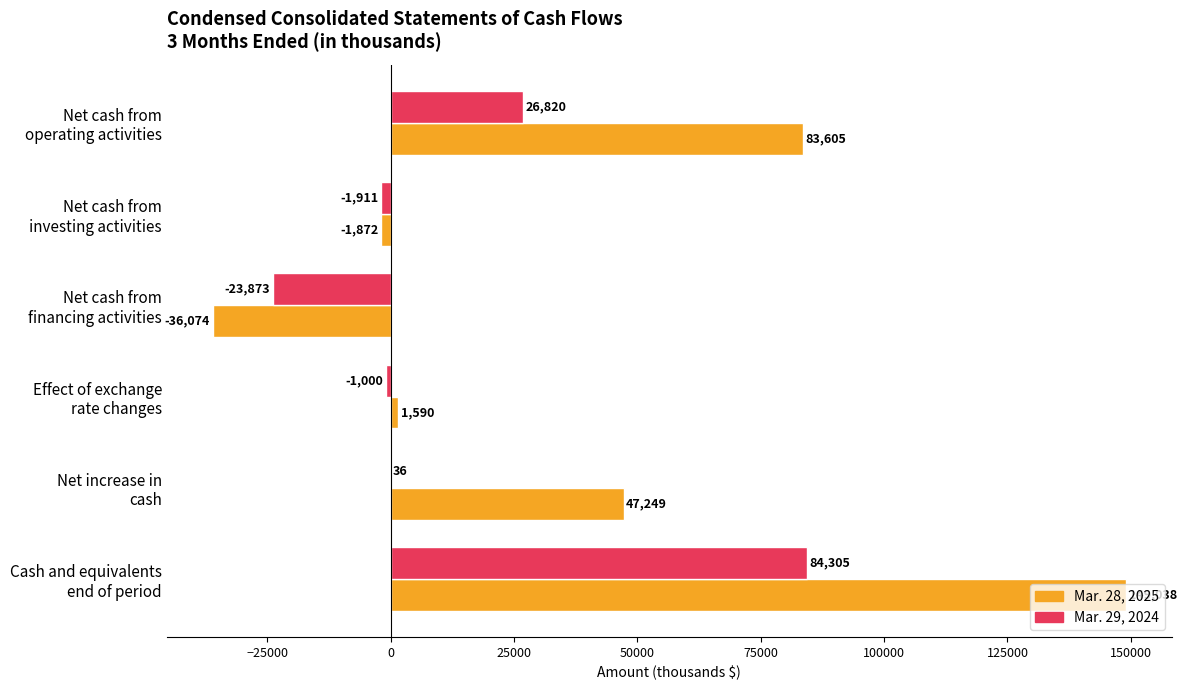

At which category is the sum across all series the highest?

Cash and equivalents
end of period